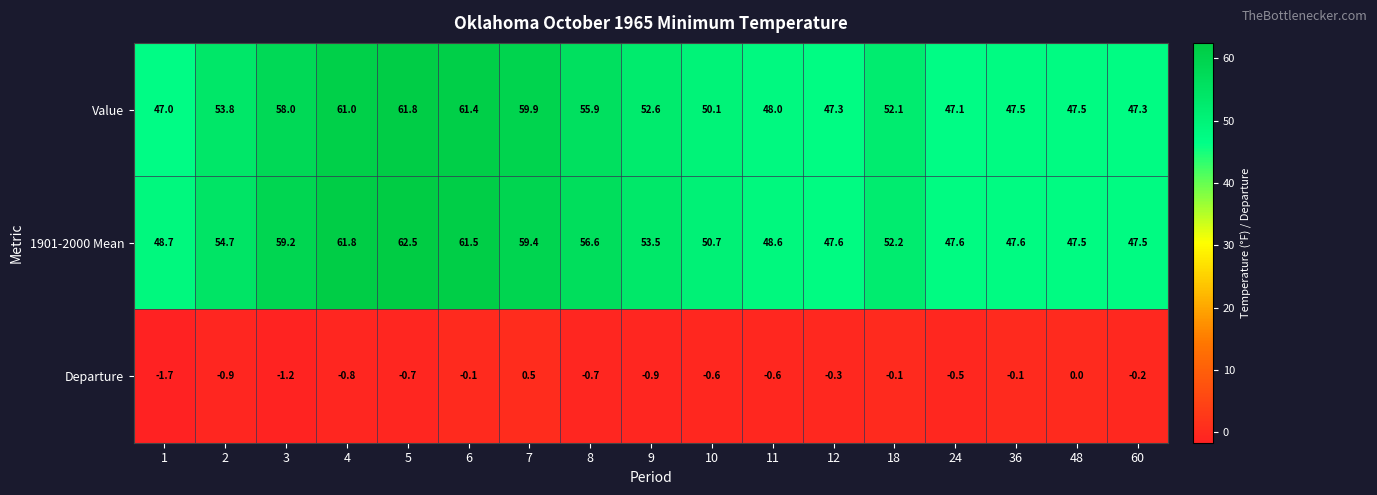

The 1901-2000 Mean series shows 53.5 at 9. True or false?

True